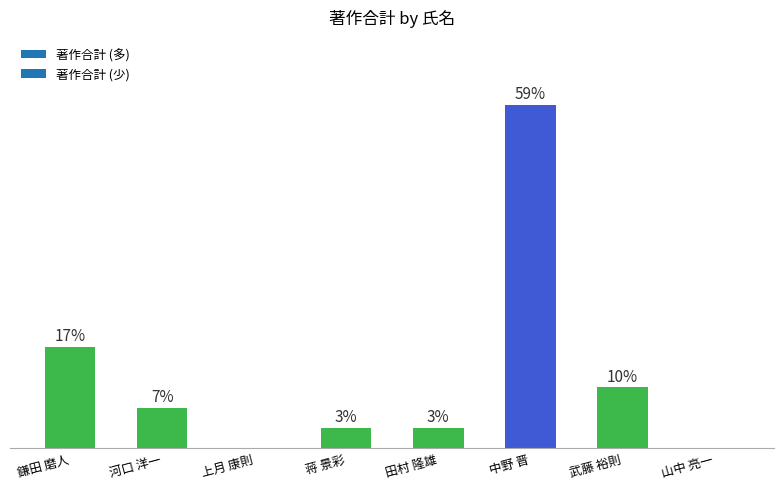

What is the sum of all values?

100.0